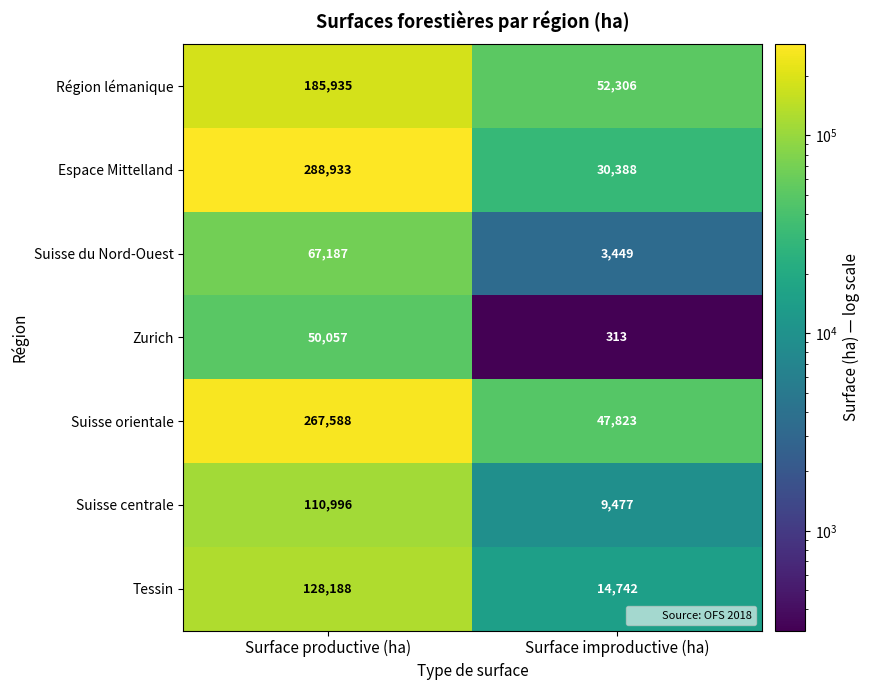

What is the difference between the Espace Mittelland values at Surface productive (ha) and Surface improductive (ha)?

258545